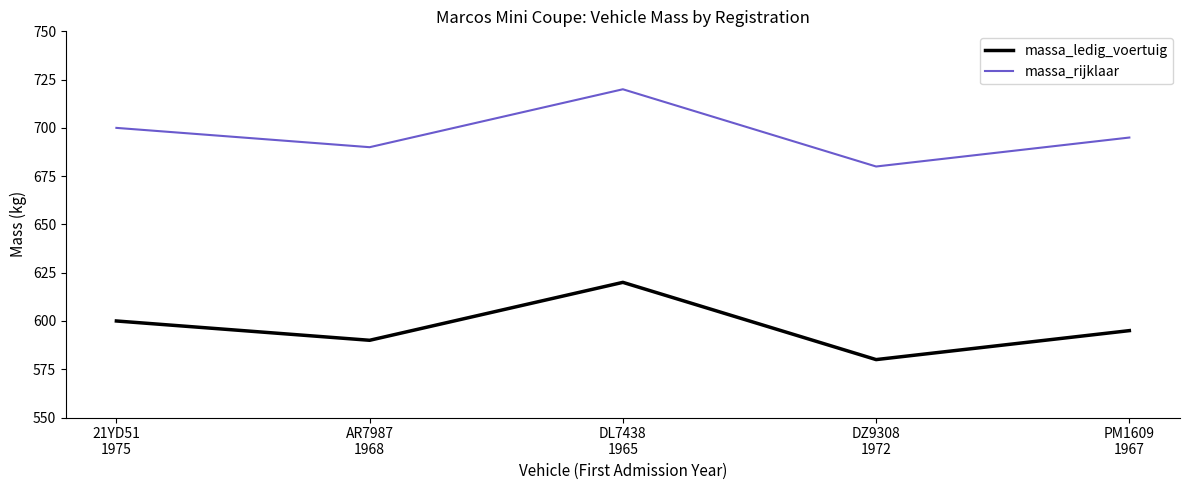

List the series in order of their peak value, highest first.

massa_rijklaar, massa_ledig_voertuig